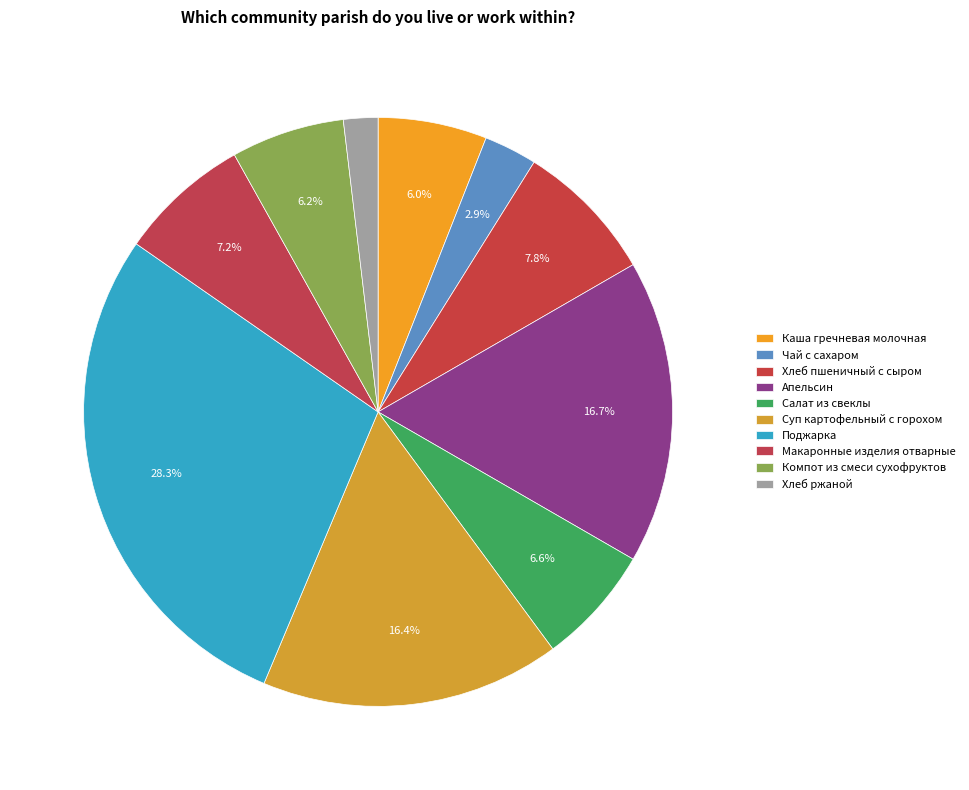

Count the number of slices in the pie.

10